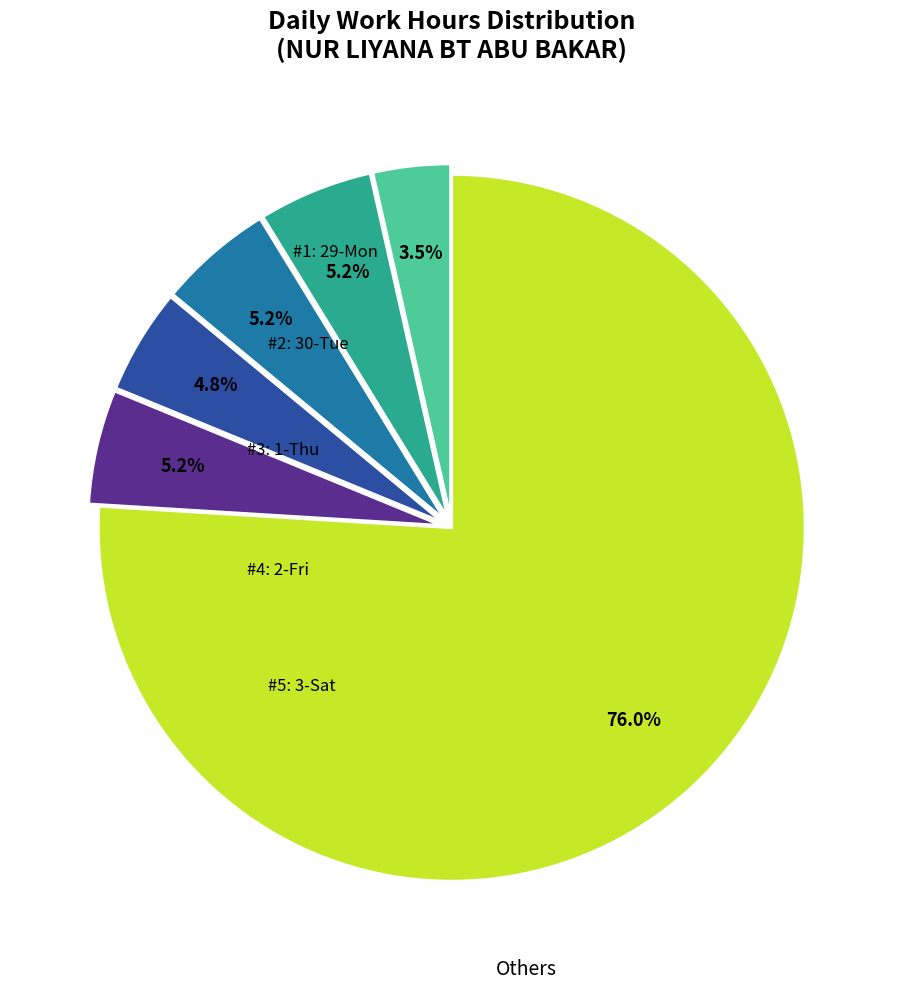

Is there a majority slice in this chart?

Yes